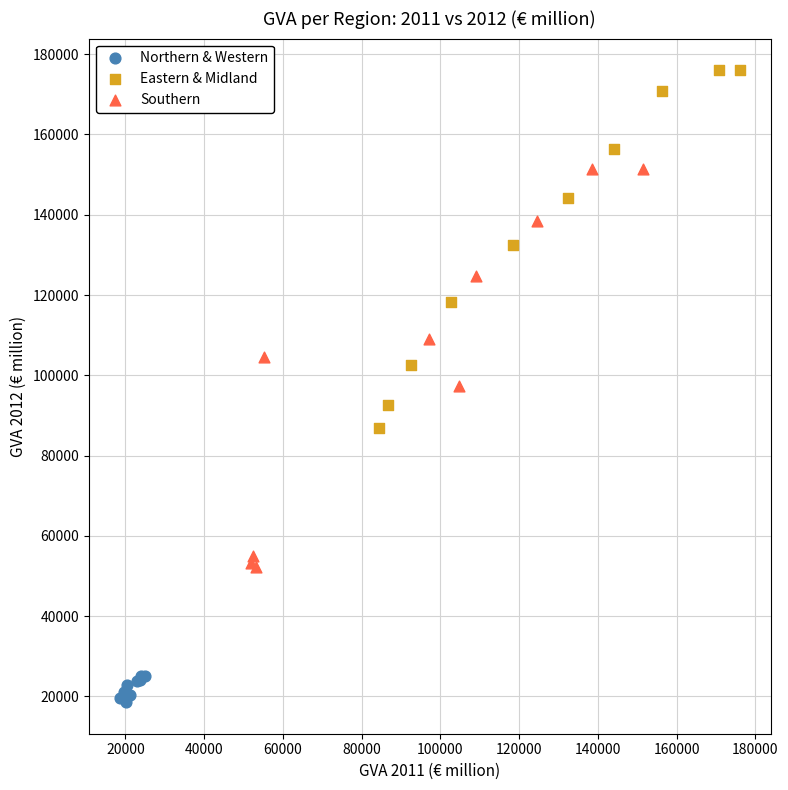

Which series reaches the minimum Y coordinate?

Northern & Western